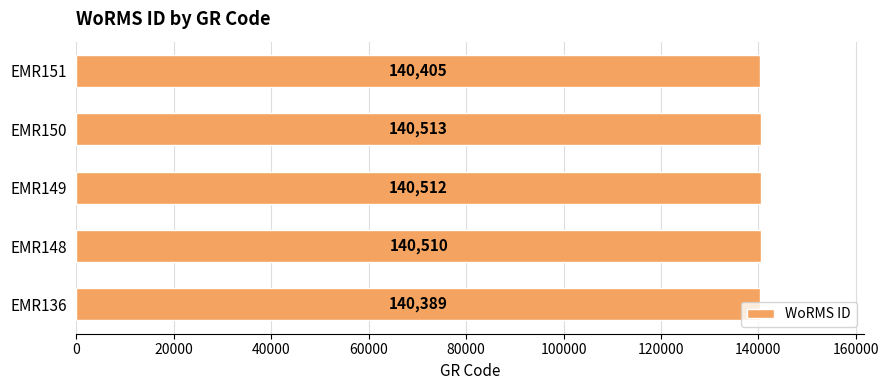

The value at EMR148 is 140510. True or false?

True